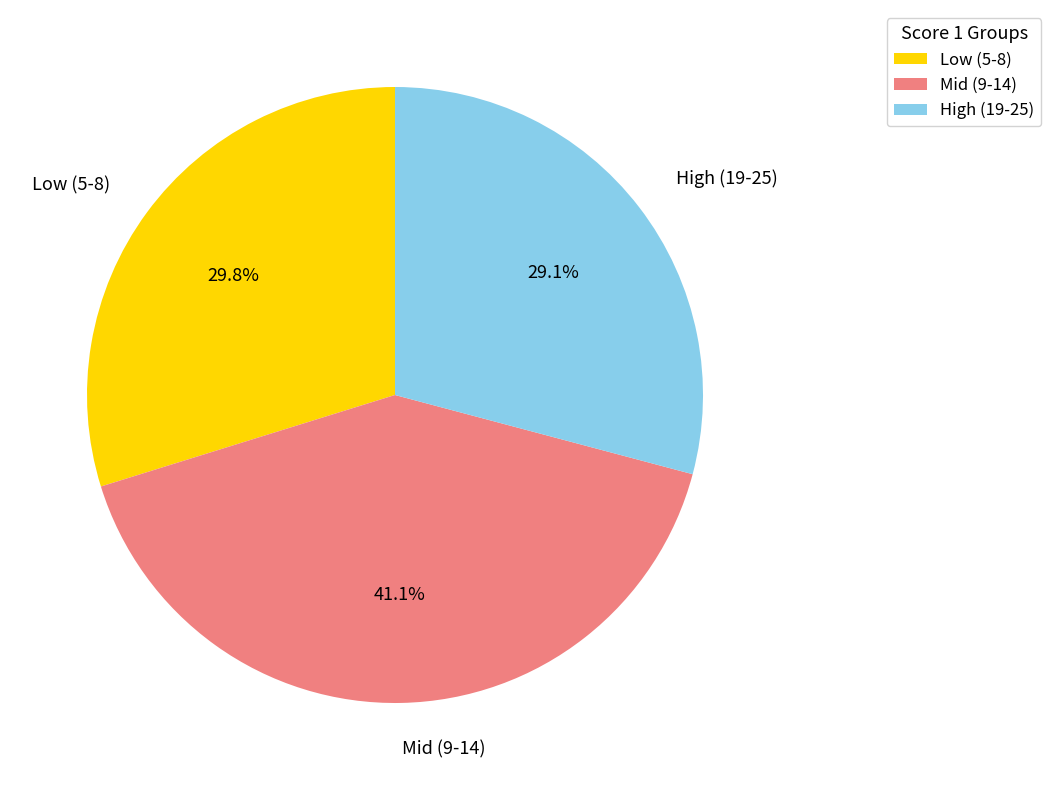

Is High (19-25) the majority of the pie?

No